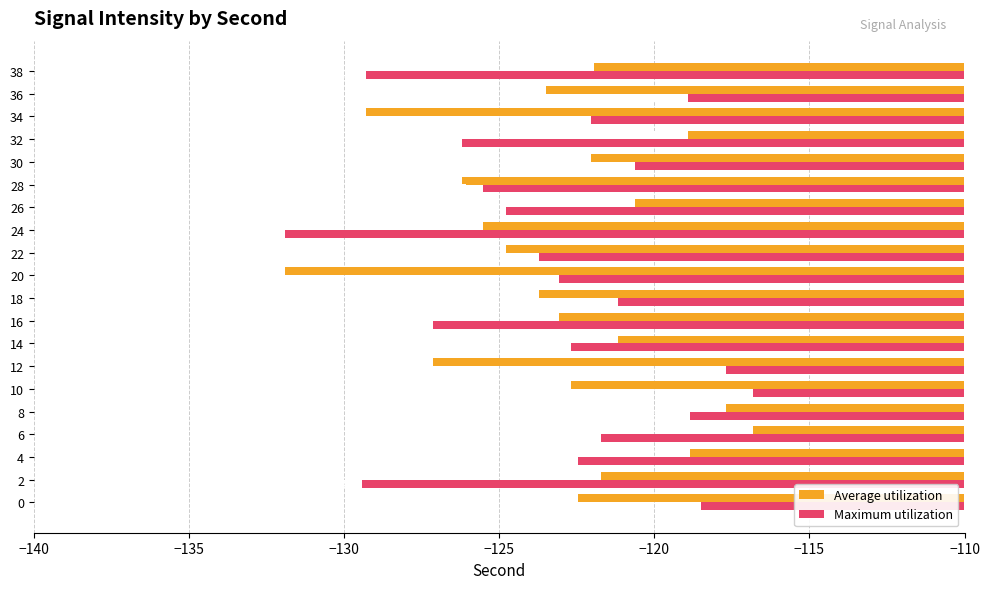

What is the difference between the maximum and minimum values in the Maximum utilization series?

15.1